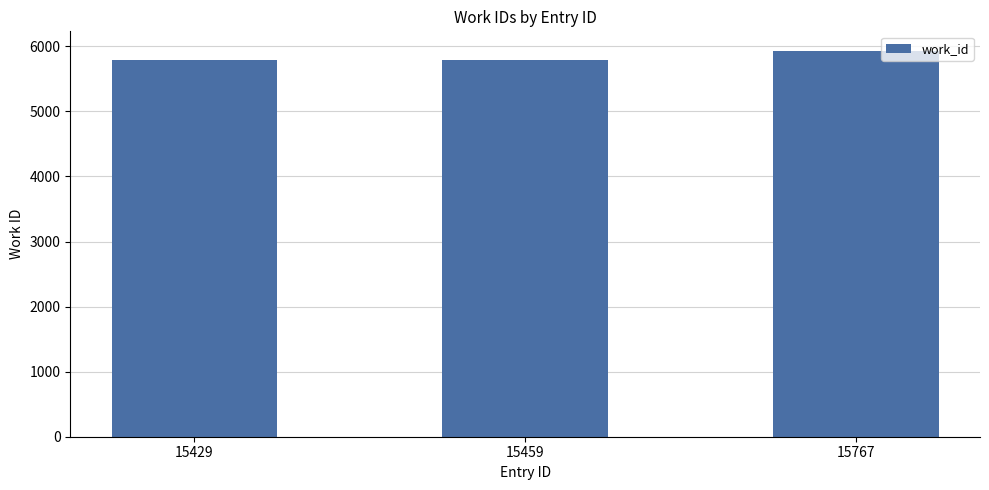

Which label corresponds to the largest value in the chart?

15767